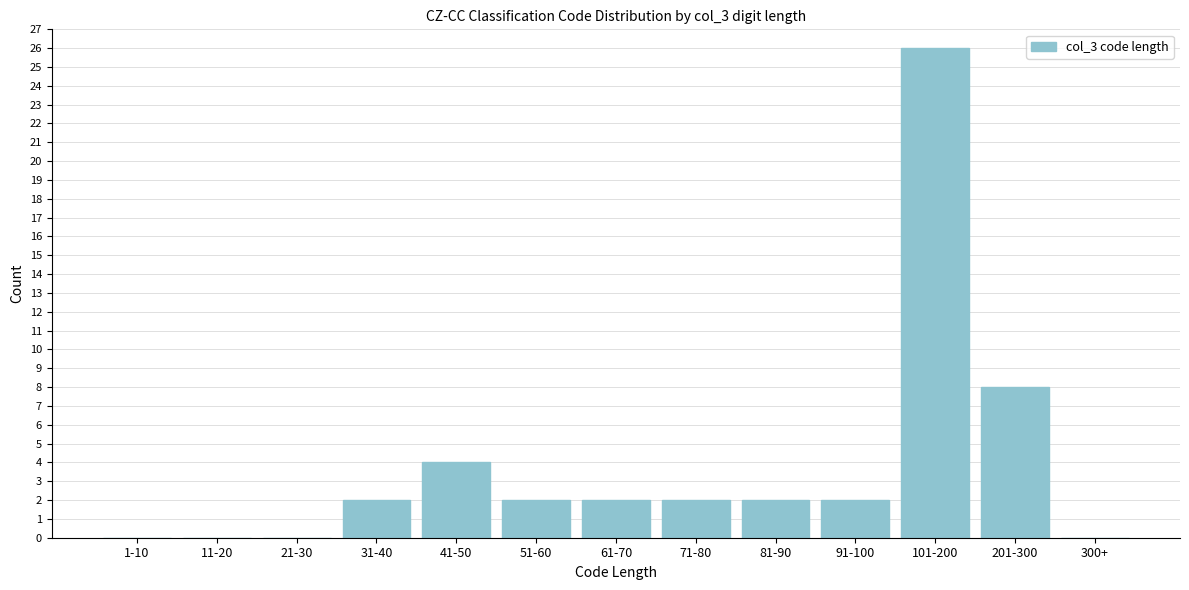

Reading left to right, transcribe all the data shown in this chart.

1-10=0	11-20=0	21-30=0	31-40=2	41-50=4	51-60=2	61-70=2	71-80=2	81-90=2	91-100=2	101-200=26	201-300=8	300+=0